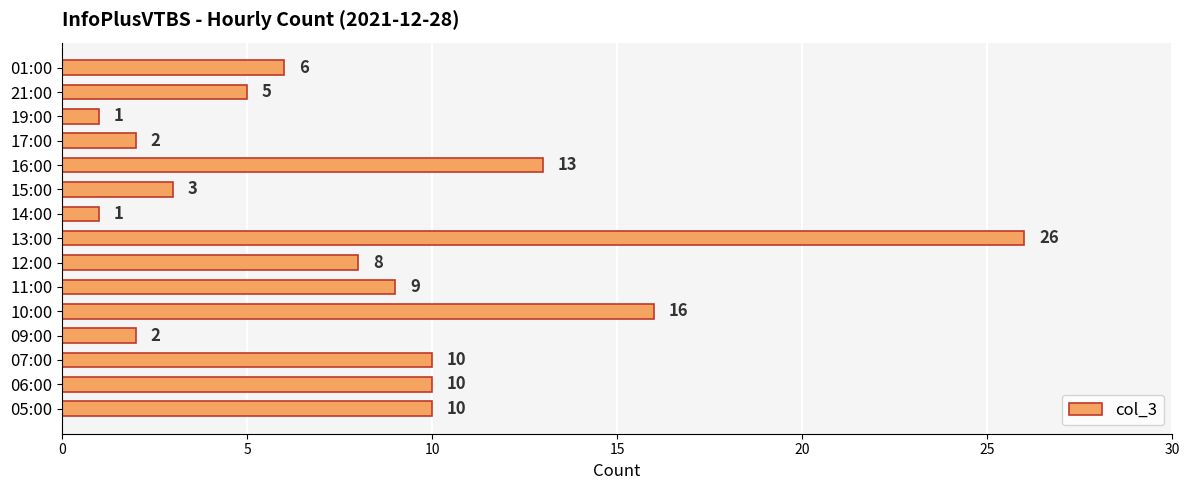

What is the change in value from 05:00 to 17:00?

-8